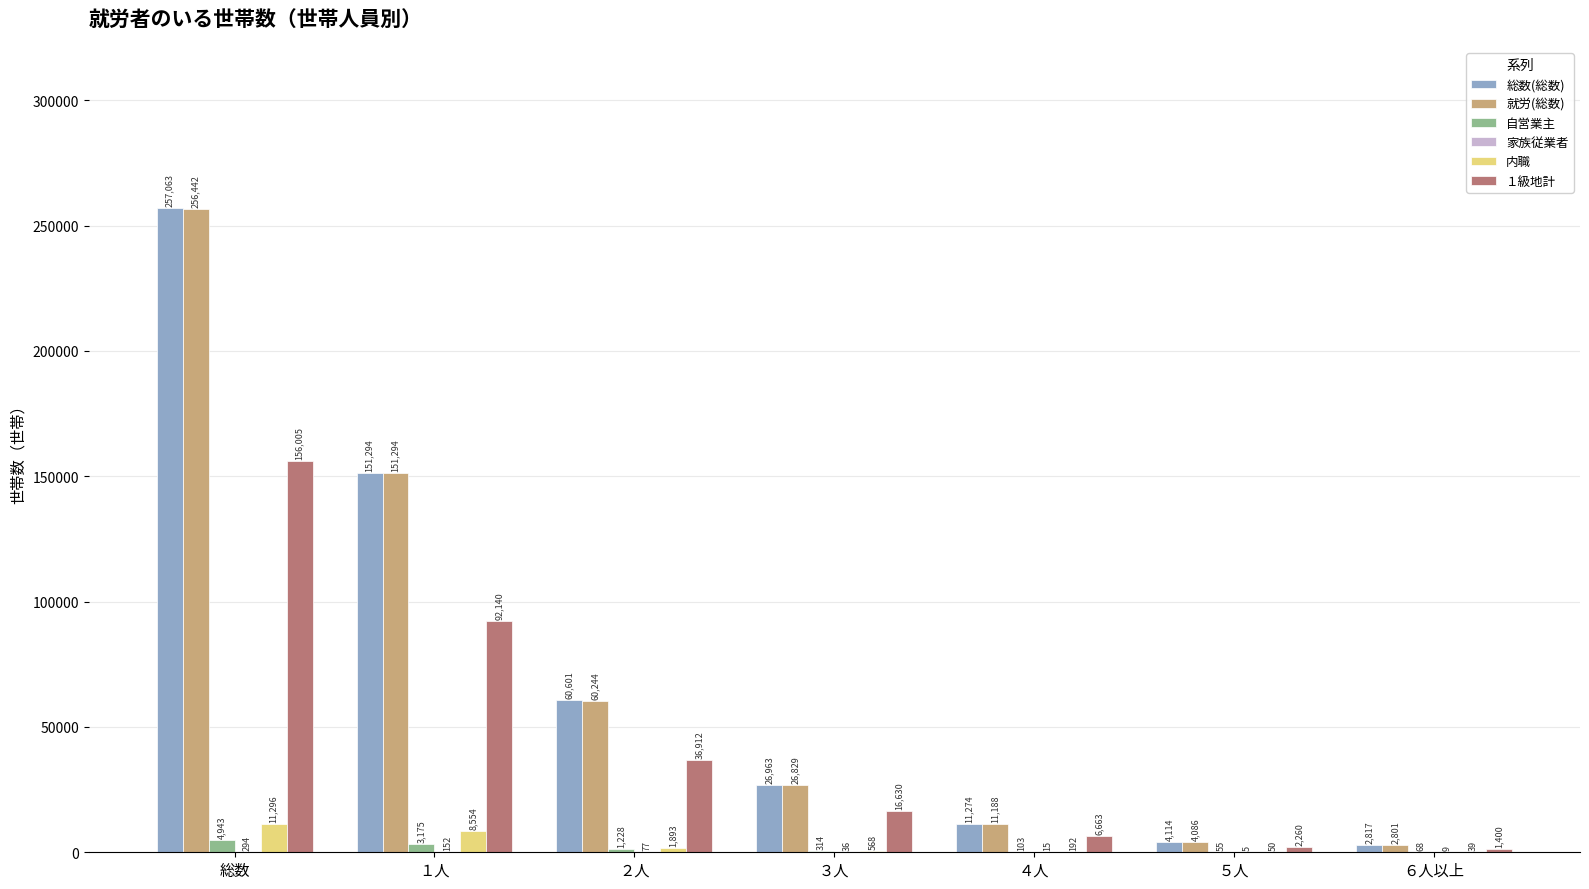

Between １人 and ６人以上, which series saw the biggest shift?

就労(総数)